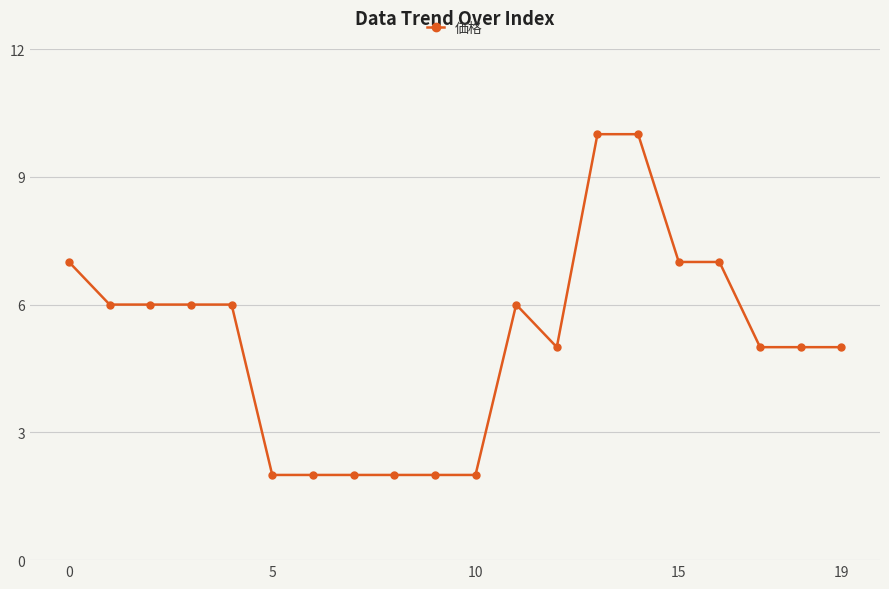

Reading right to left, extract all data points from this chart.

5	5	5	7	7	10	10	5	6	2	2	2	2	2	2	6	6	6	6	7